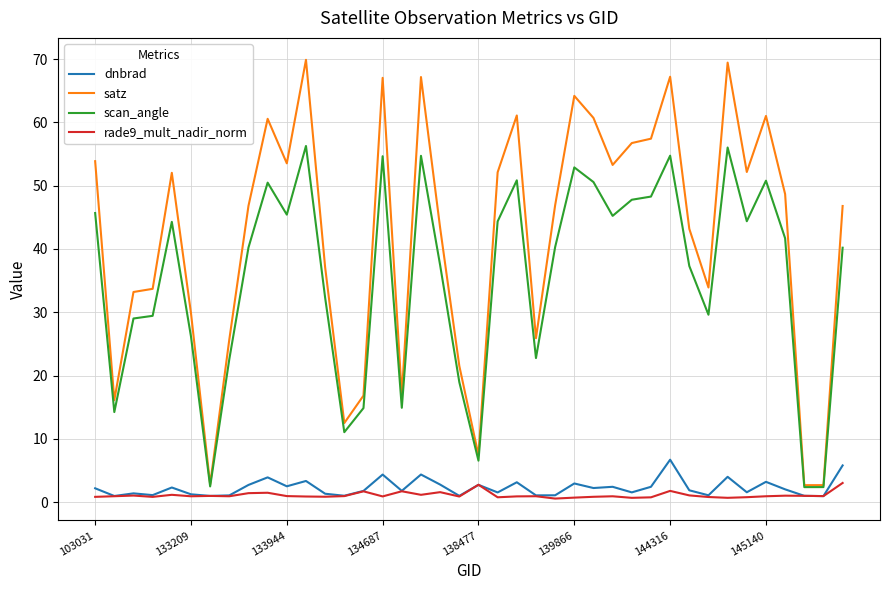

What is the greatest value displayed?

69.9